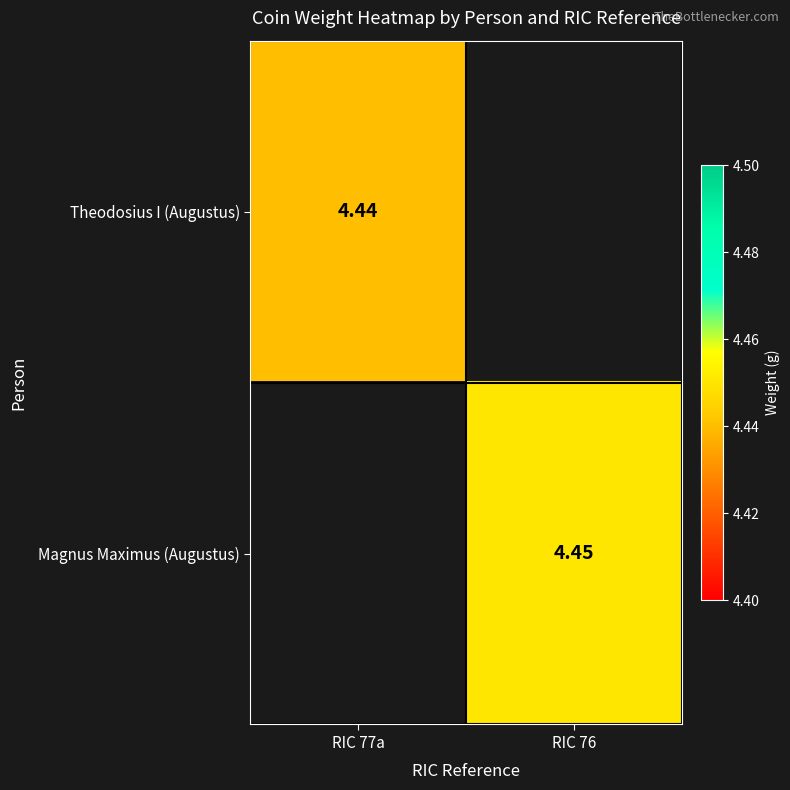

The Magnus Maximus (Augustus) series shows 1.7 at RIC 76. True or false?

False